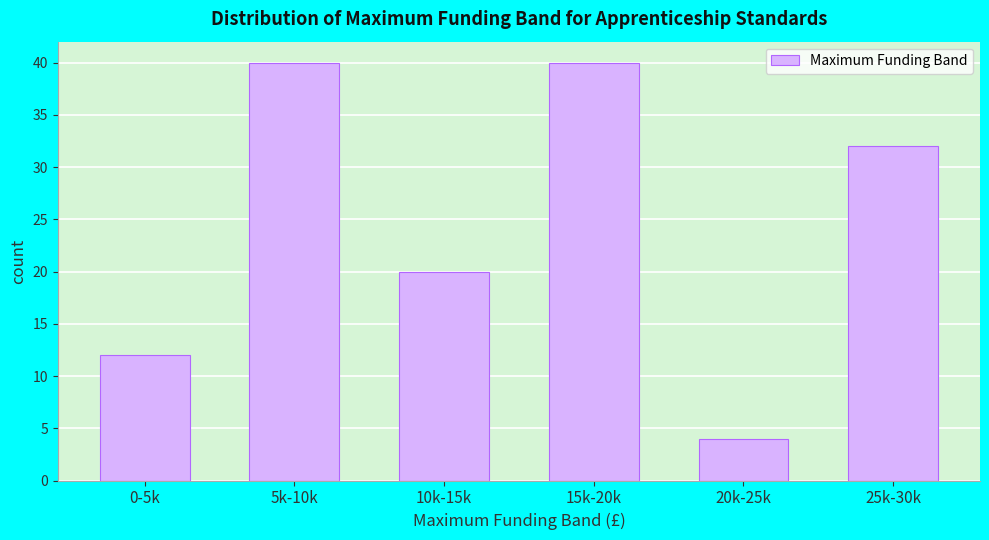

Reading left to right, what are all the values shown in this chart?

12	40	20	40	4	32